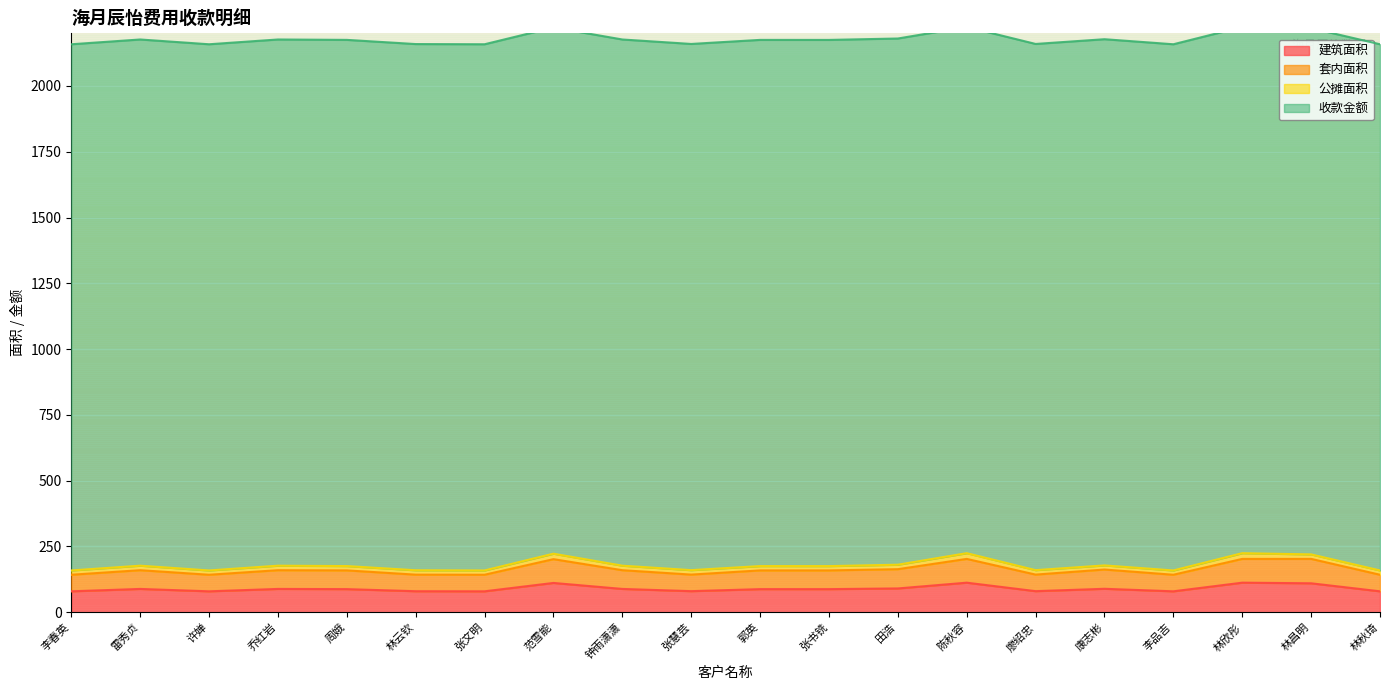

Is the value of 套内面积 at 田浩 greater than the value of 建筑面积 at 周娥?

No